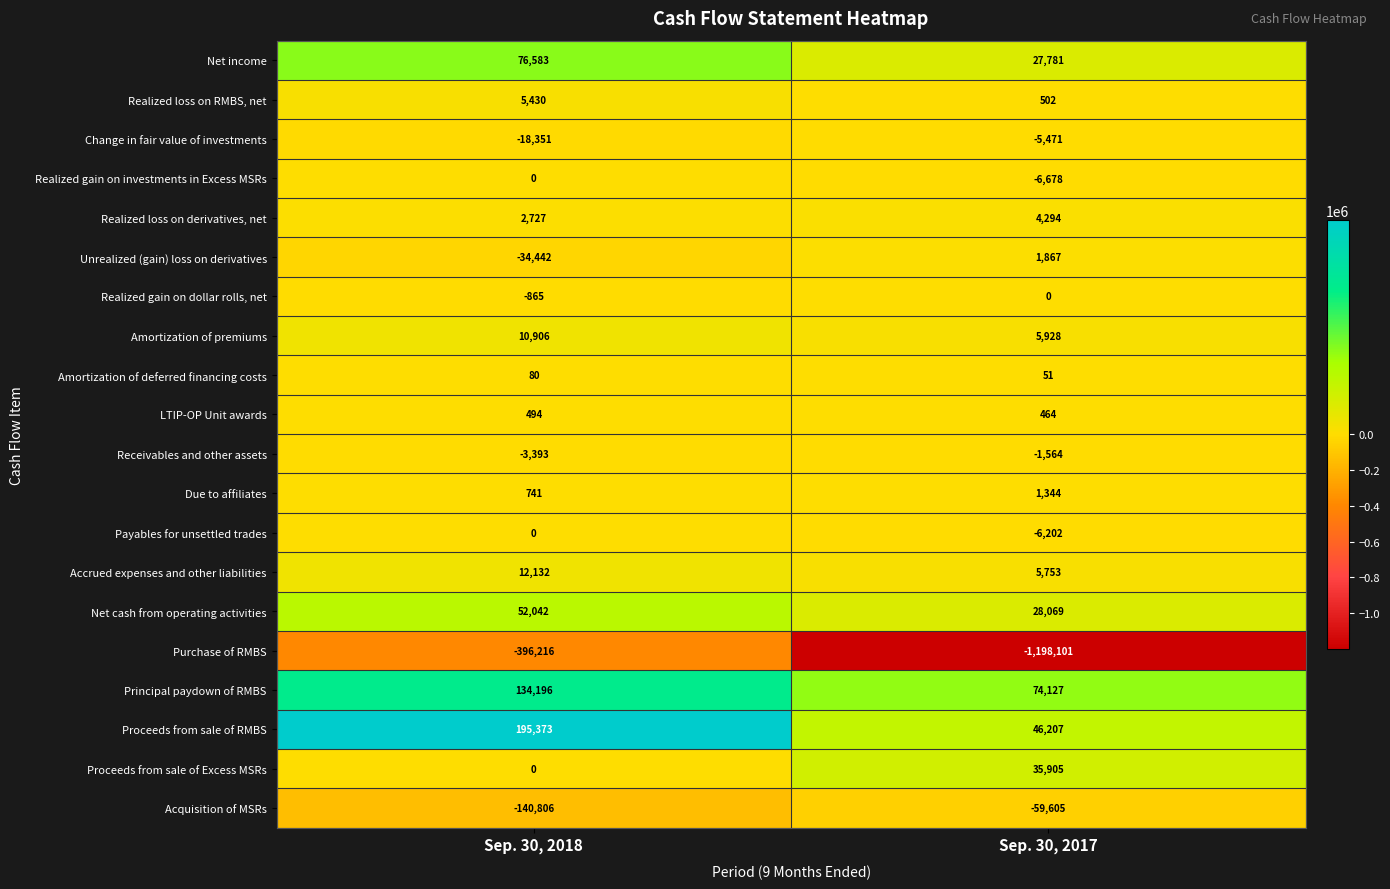

At which category does the chart reach its minimum across all series?

Sep. 30, 2017